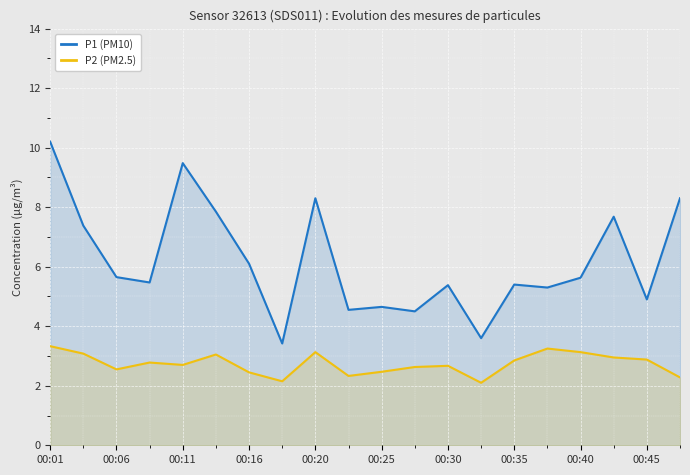

The value of P1 (PM10) at 00:20 is 8.3. True or false?

True